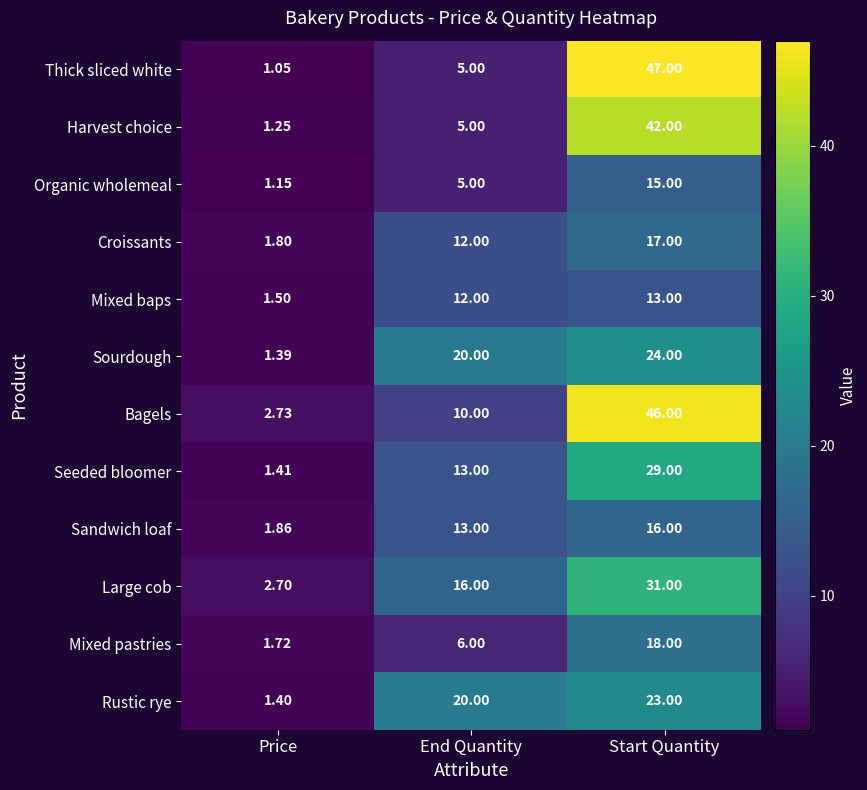

Which label corresponds to the smallest value in the chart?

Price